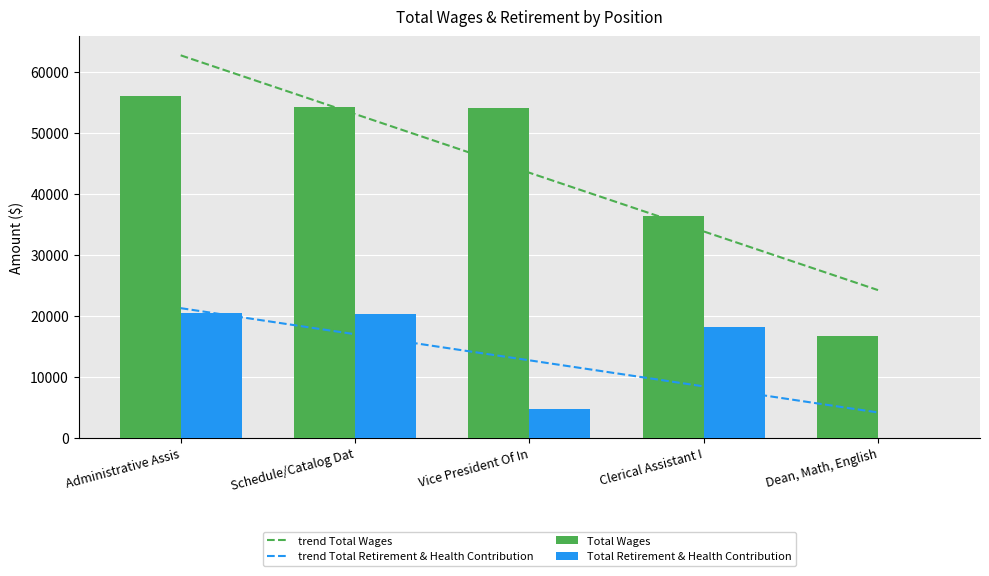

What are all the series names shown in the legend?

trend Total Wages, trend Total Retirement & Health Contribution, Total Wages, Total Retirement & Health Contribution